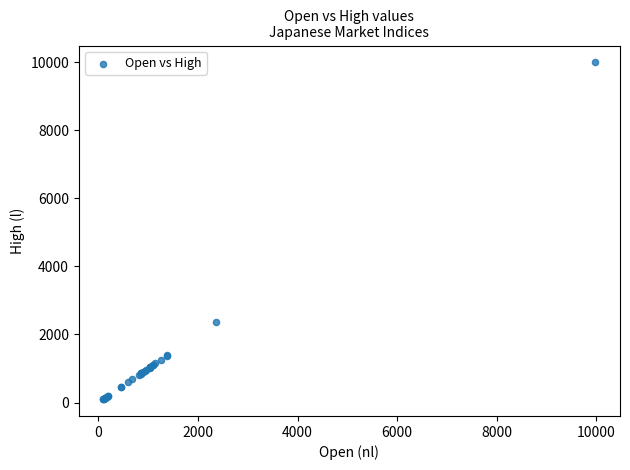

What Y value in the scatter plot is closest to 5049?

2355.9